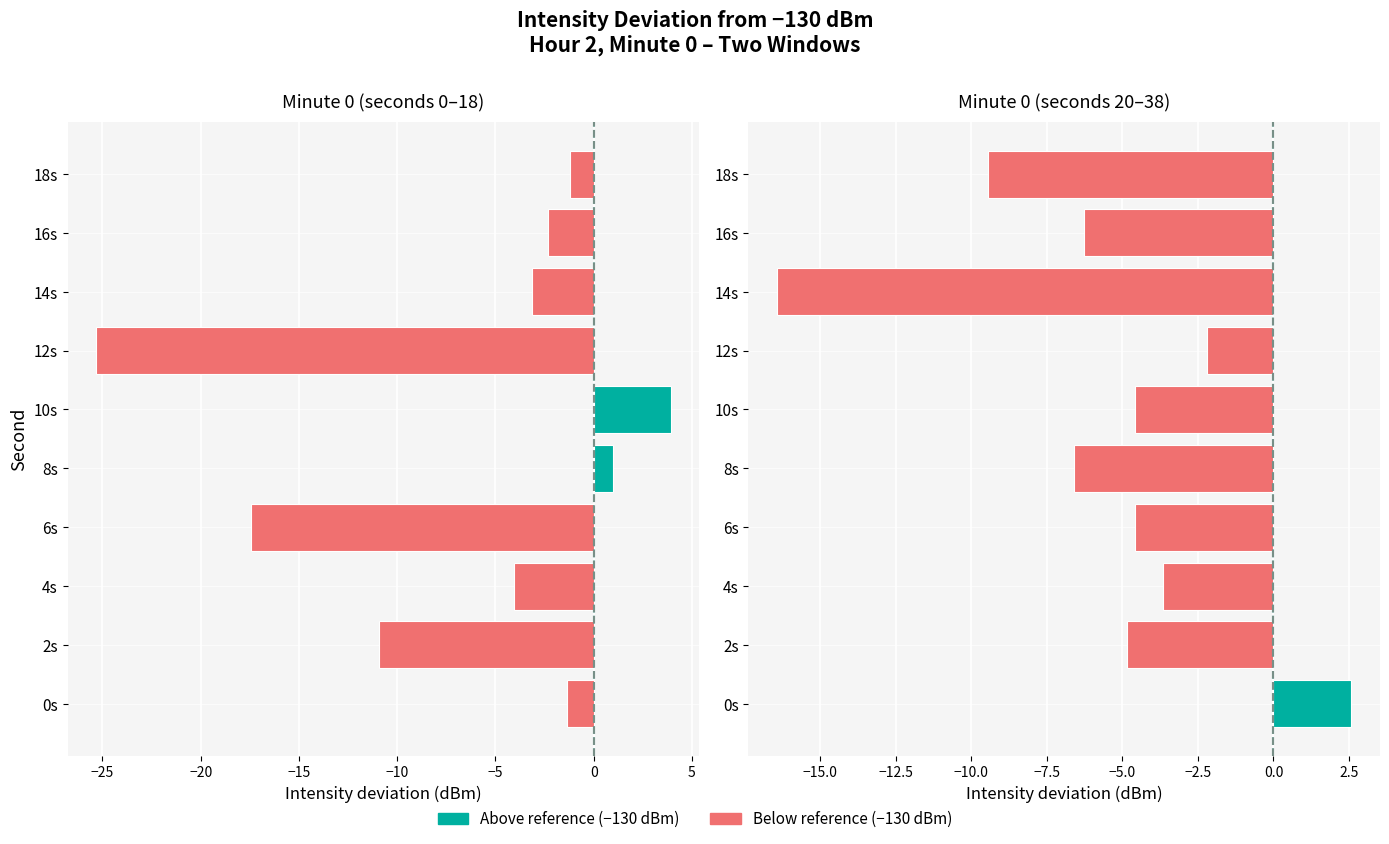

How many values are below -4?

7